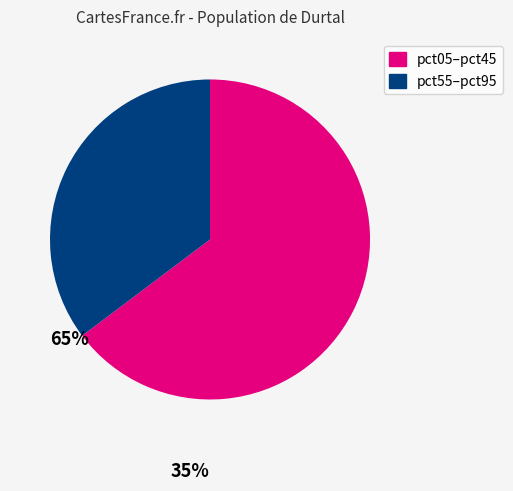

Is there any slice that represents more than half of the pie?

Yes